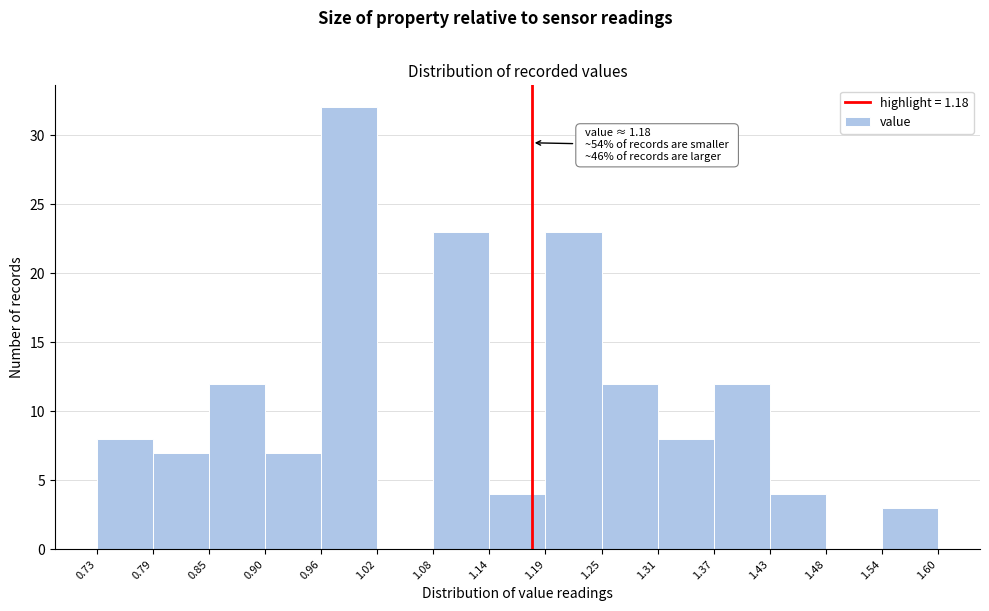

Over which range of the x-axis is the bar tallest?

0.96 to 1.02